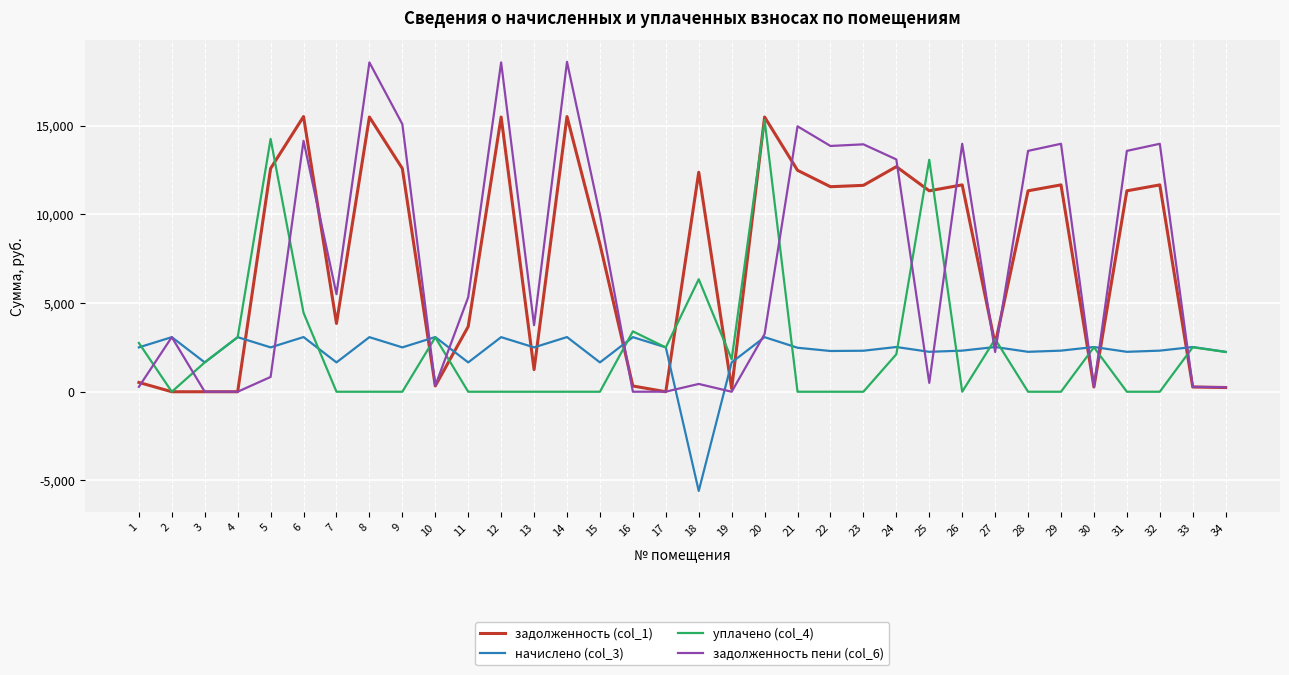

What is the total value across all series at 22?

27704.7